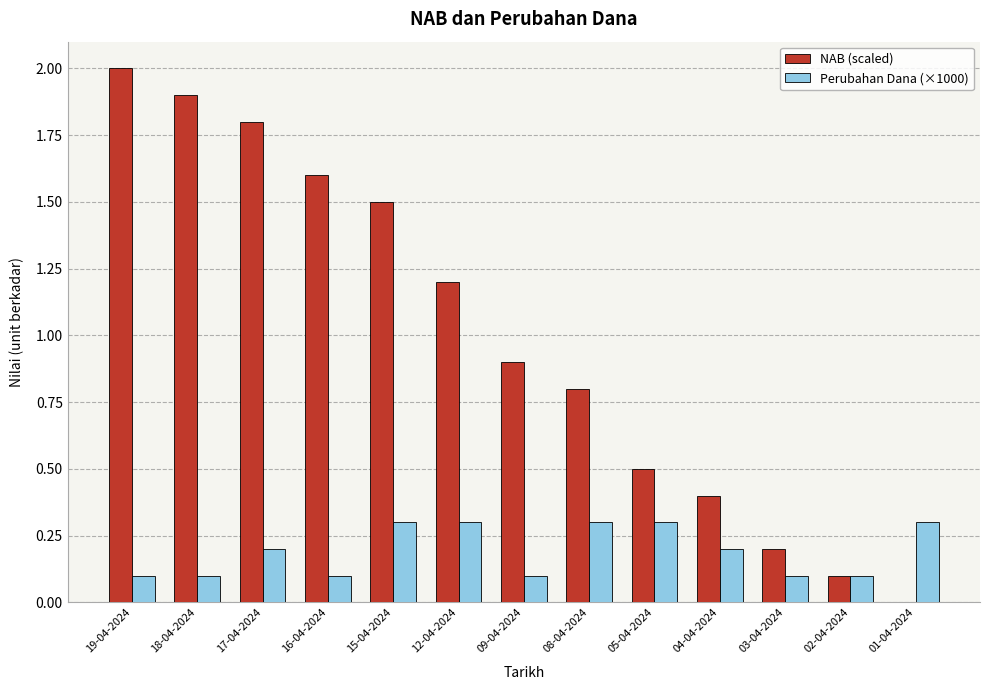

Between 17-04-2024 and 01-04-2024, which series saw the biggest shift?

NAB (scaled)